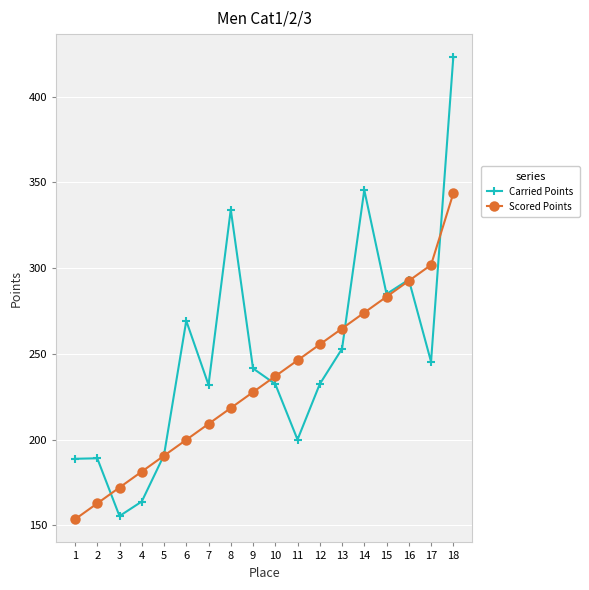

Which series has the largest range (max minus min)?

Carried Points